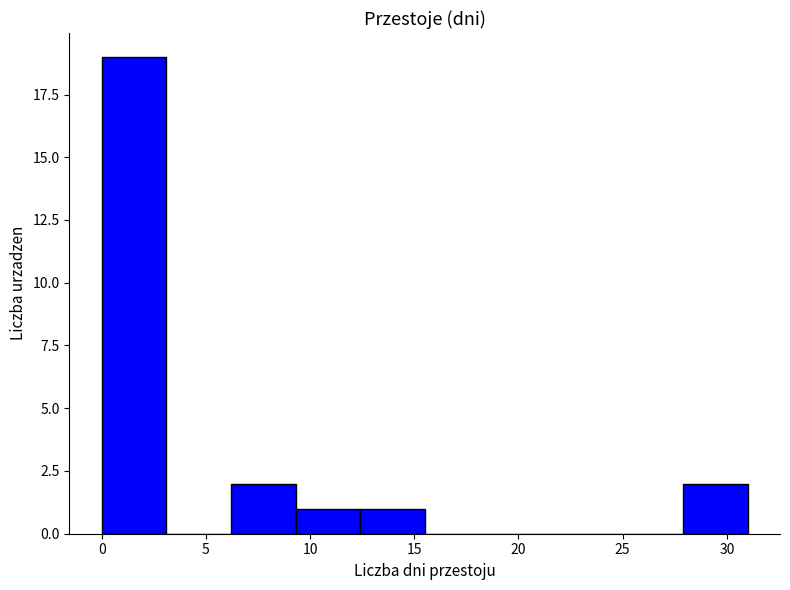

Which range on the x-axis has the tallest bar?

0.0 to 3.1